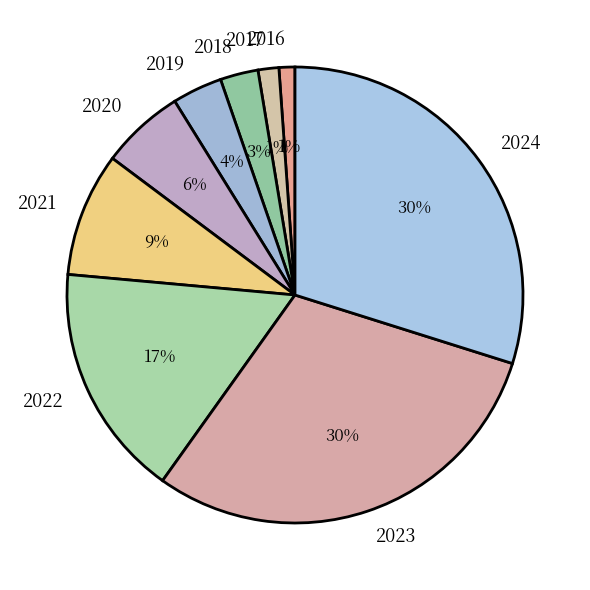

To the nearest percent, what portion does 2024 represent?

30%